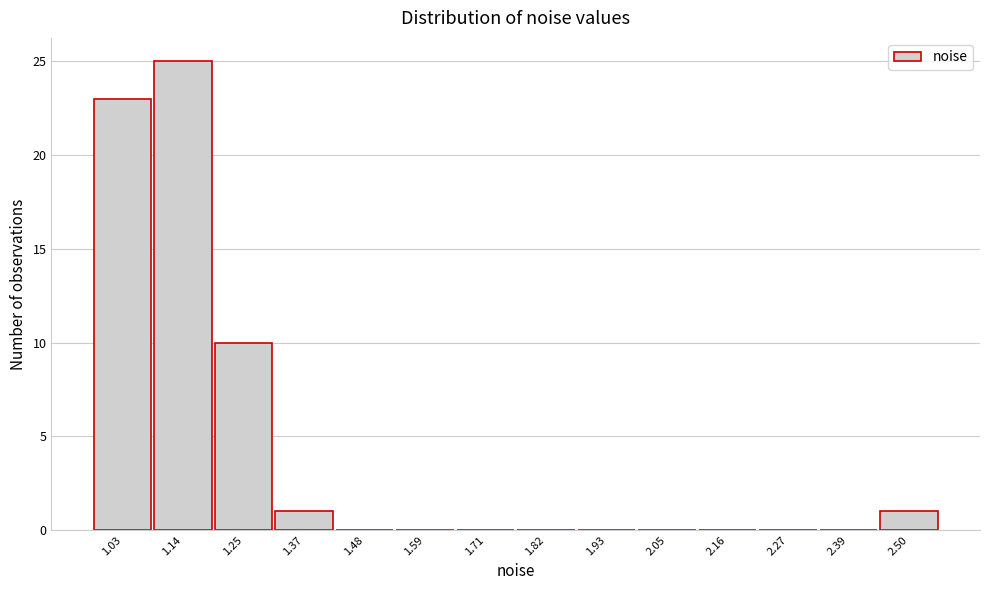

Which range on the x-axis has the tallest bar?

1.08 to 1.20